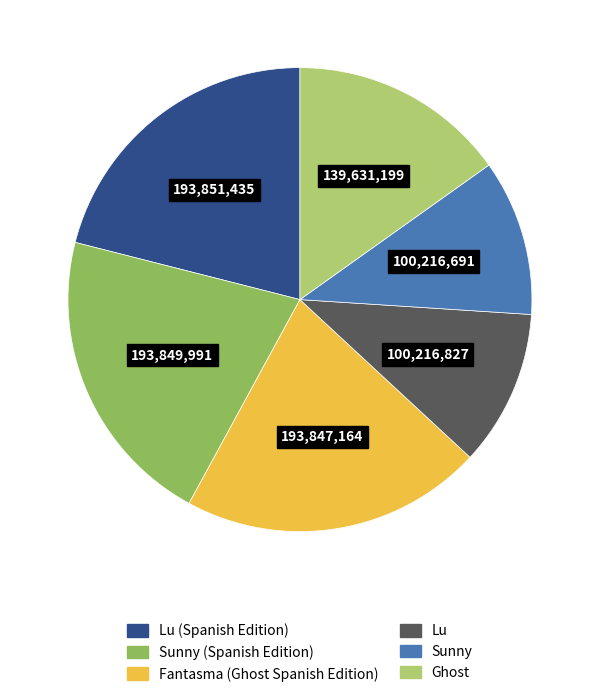

Is the sum of Lu and Fantasma (Ghost Spanish Edition) greater than half?

No